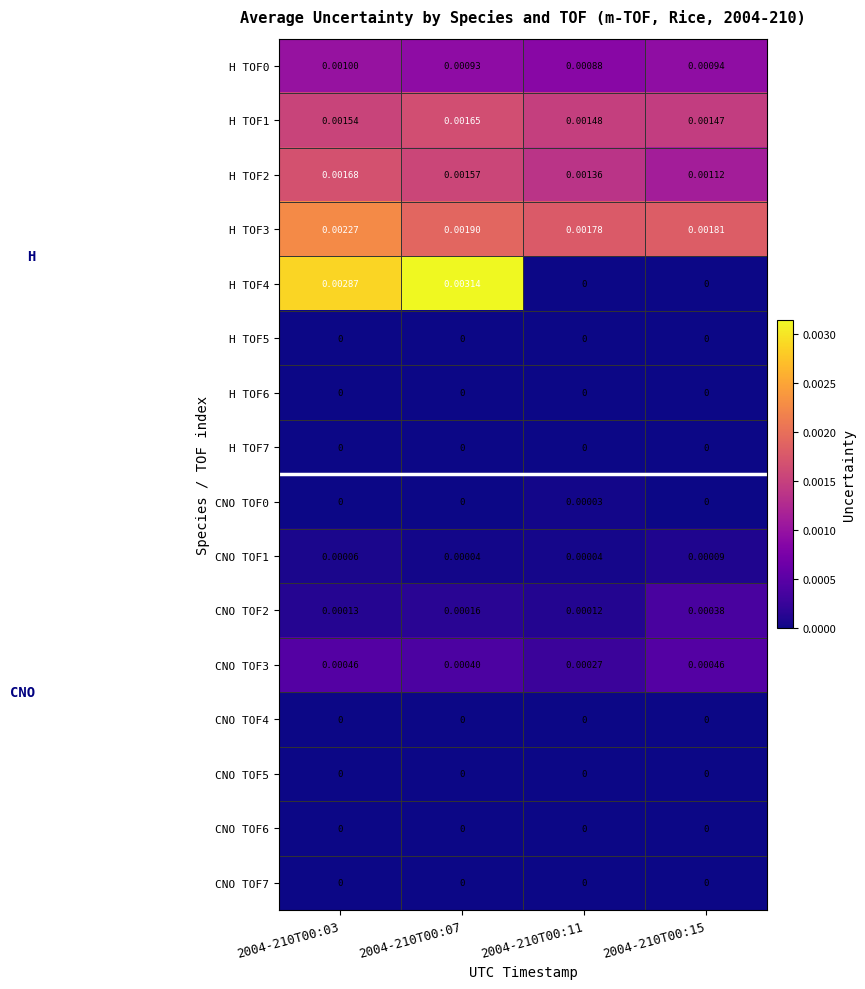

List the series in order of their peak value, lowest first.

H TOF5, H TOF6, H TOF7, CNO TOF4, CNO TOF5, CNO TOF6, CNO TOF7, CNO TOF0, CNO TOF1, CNO TOF2, CNO TOF3, H TOF0, H TOF1, H TOF2, H TOF3, H TOF4